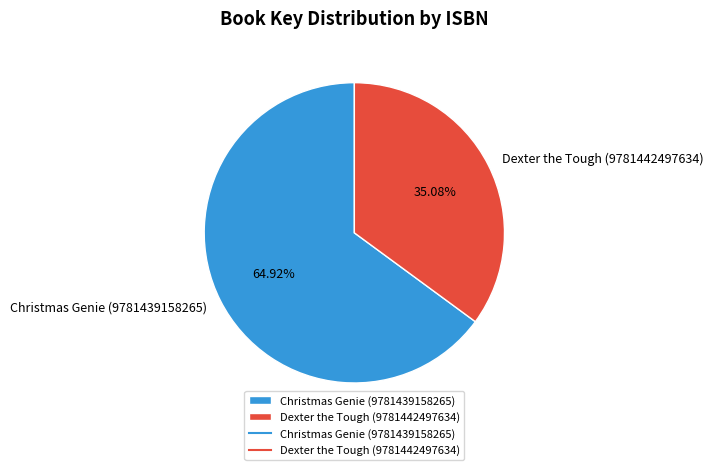

Is it true that Dexter the Tough (9781442497634) is 42% of the pie?

False